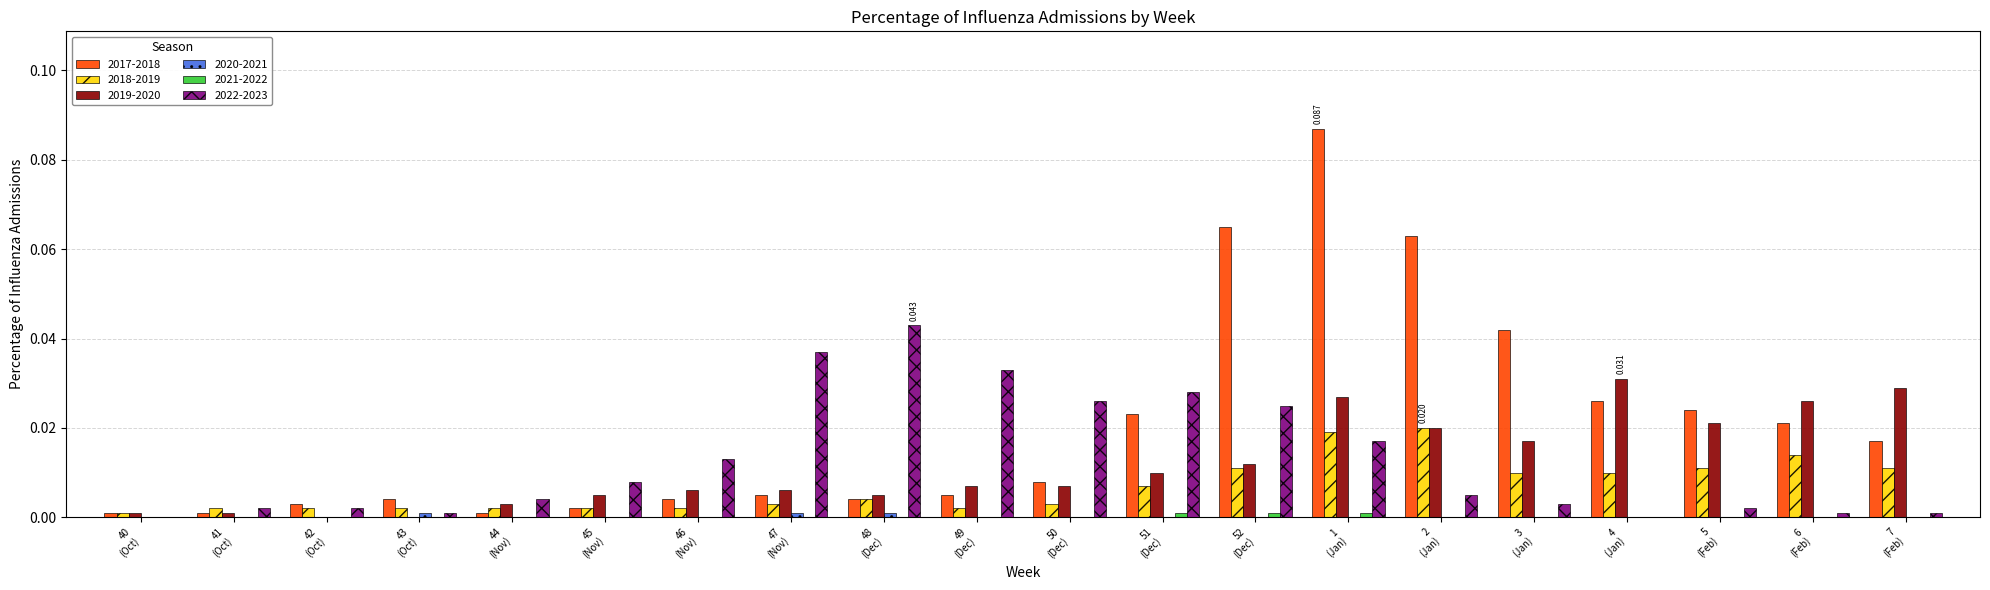

At which label does 2019-2020 reach its minimum?

42 (Oct)